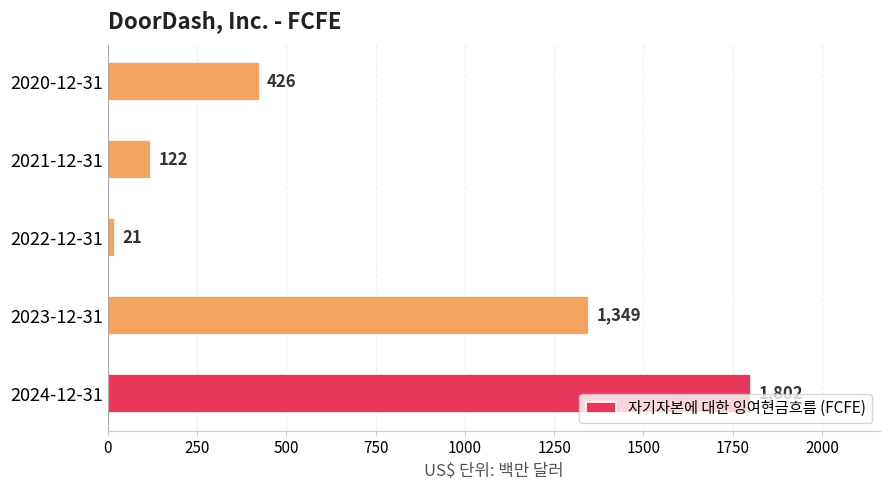

What is the average value?

744